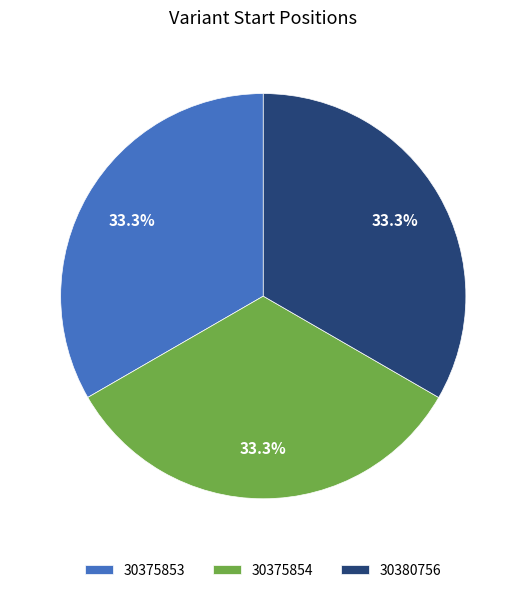

How many segments does this pie chart have?

3